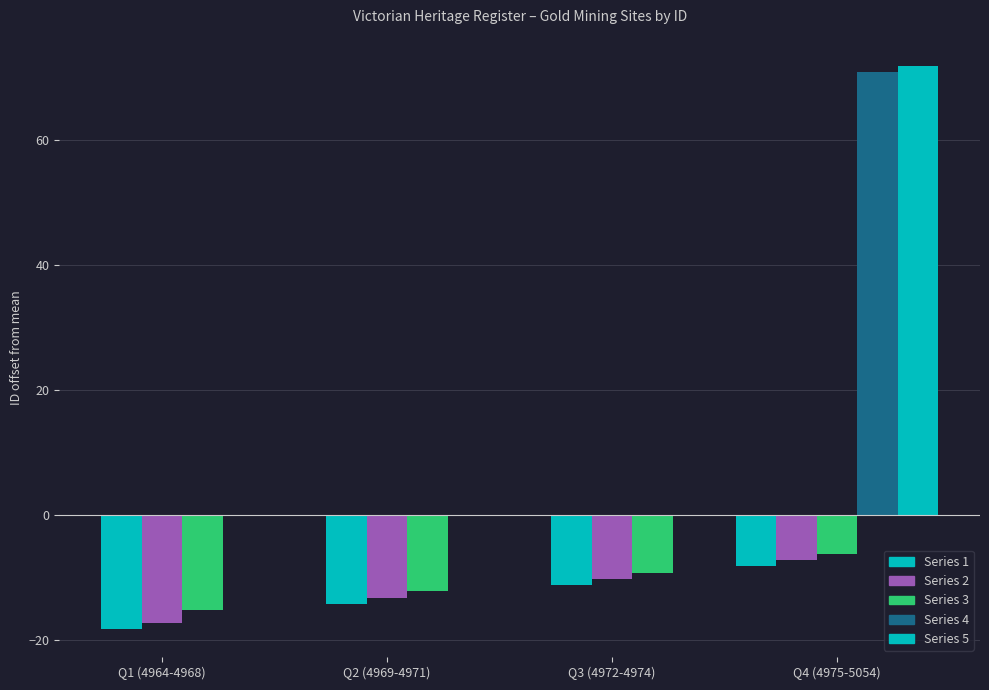

Does the chart contain stacked bars?

No